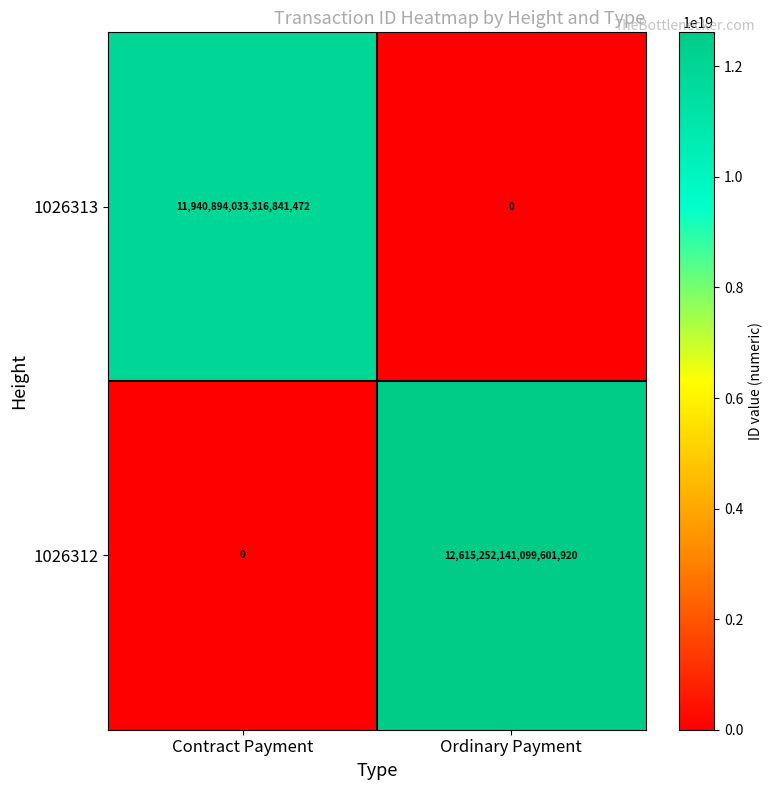

Which series has the largest range (max minus min)?

1026312